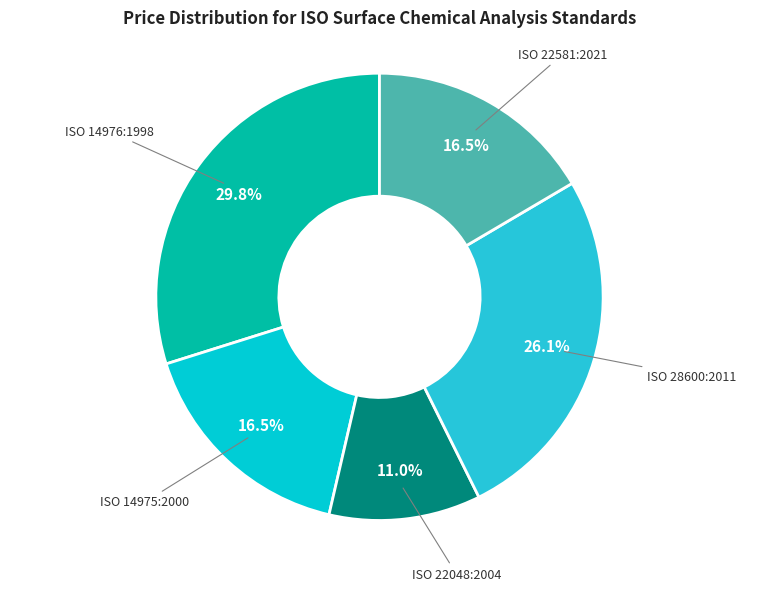

Count the number of slices in the pie.

5